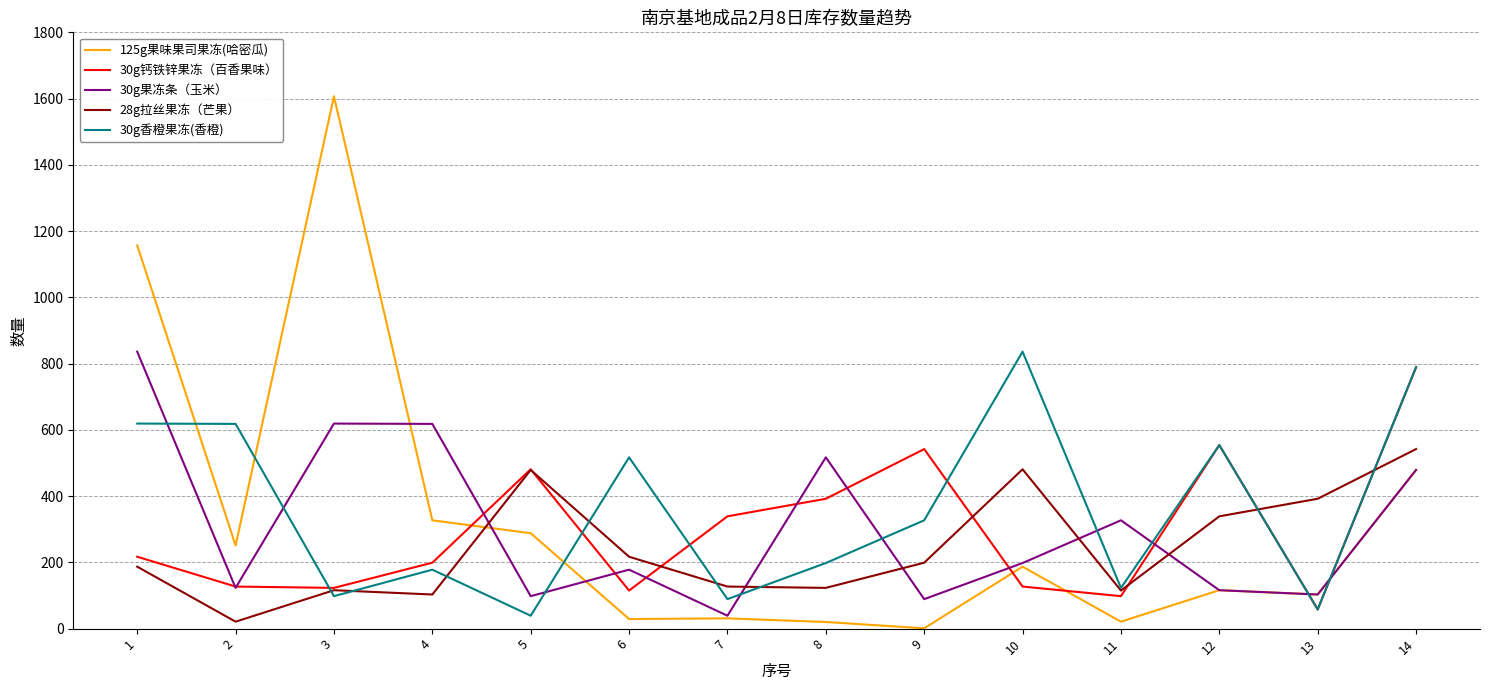

True or false: 30g钙铁锌果冻（百香果味） and 30g果冻条（玉米） intersect in this chart.

True